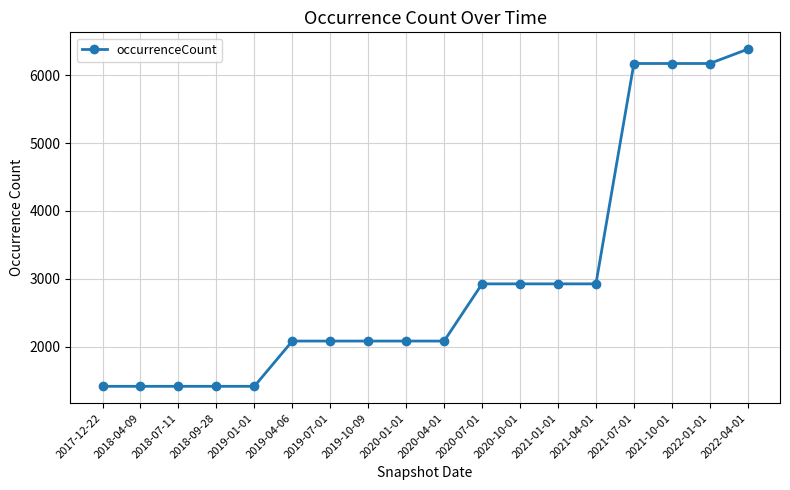

What value does the data have at 2018-07-11, to the nearest 50?

1400